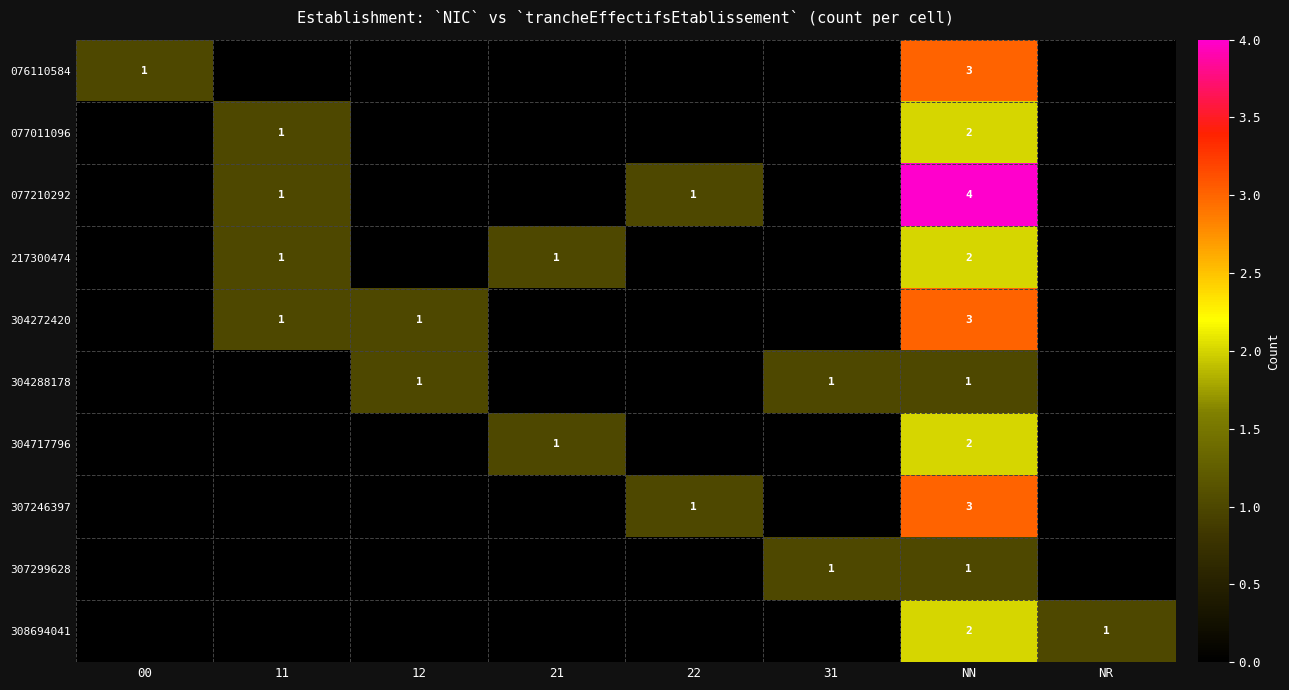

What is the difference between the highest and lowest values at NN?

3